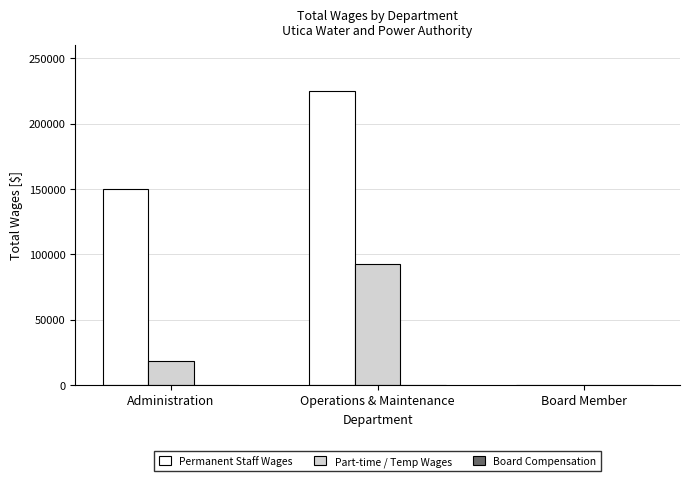

What is the sum of all Part-time / Temp Wages values?

110455